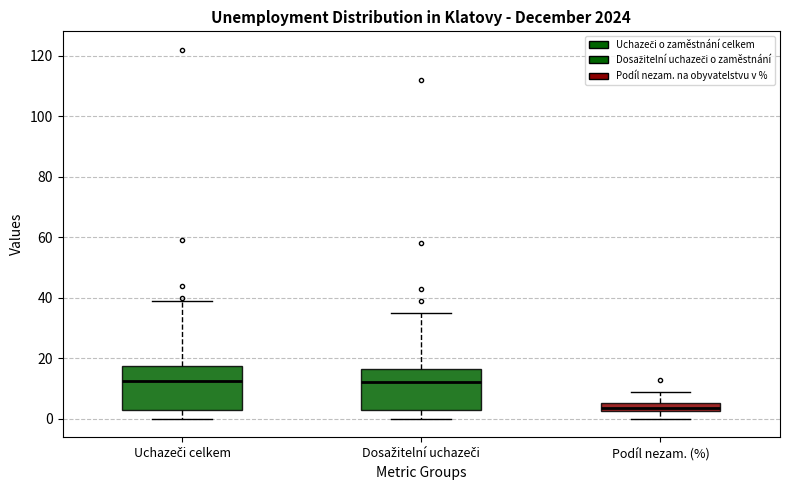

Where does the median line of the box for Uchazeči celkem sit on the y-axis? The values are not printed on the chart, so give them approximately, as read against the axis.

12